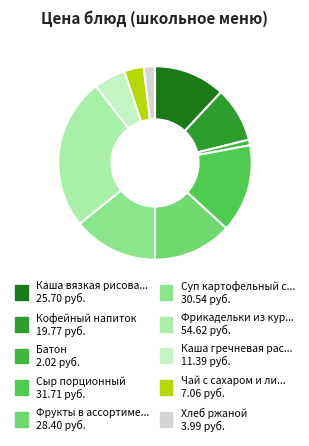

Which category has the biggest portion of the pie?

Фрикадельки из кур. филе